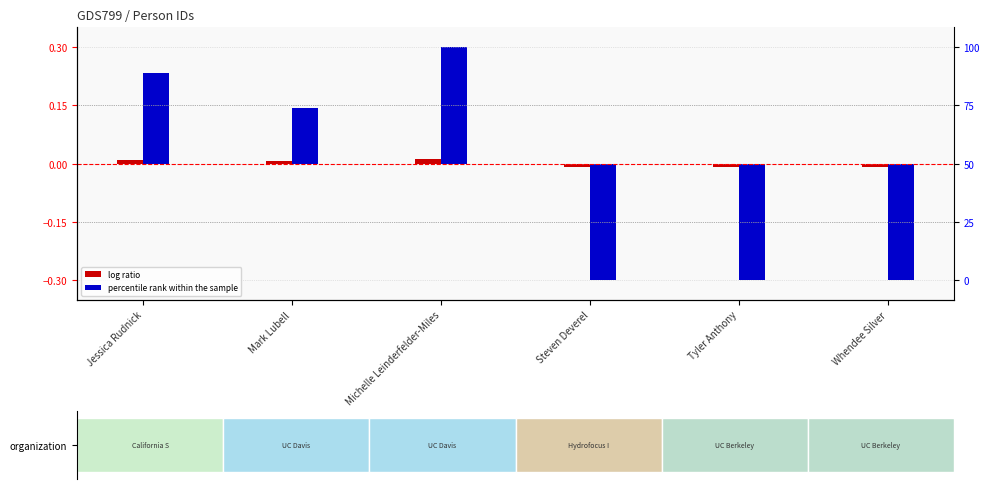

How many positive values does the percentile rank within the sample series have?

3